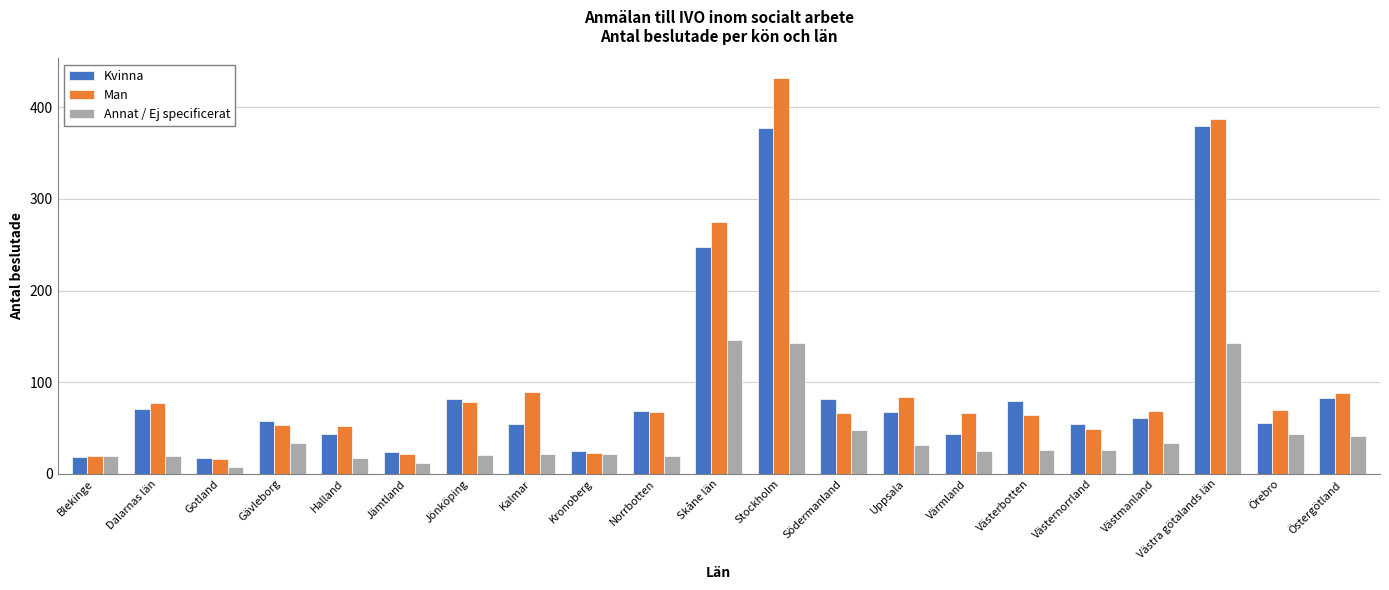

What is the minimum value shown in the chart?

7